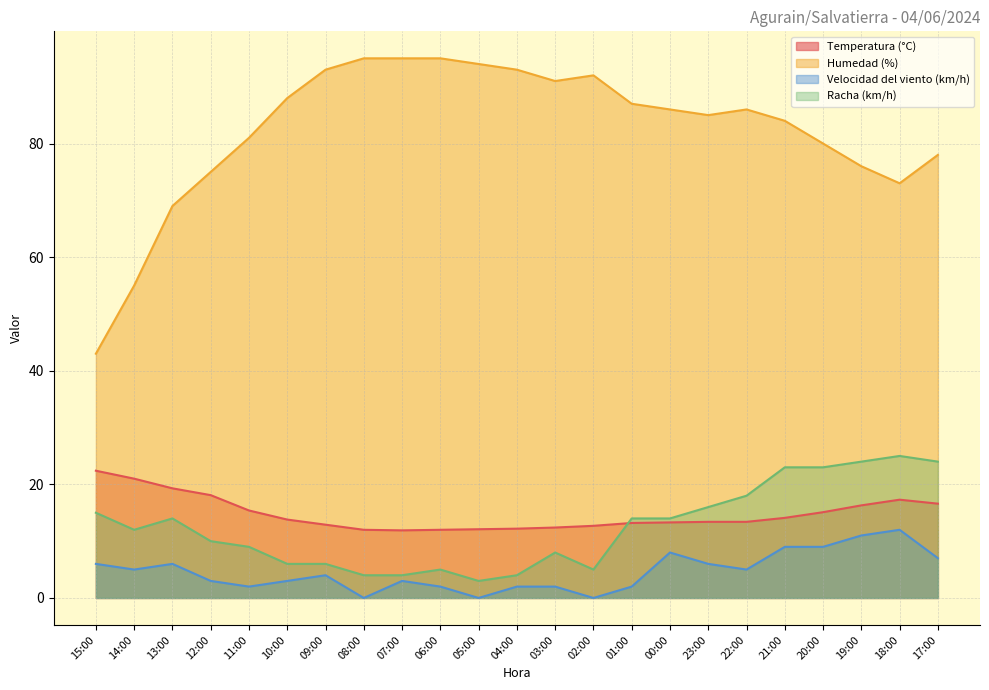

How many lines are shown in the chart?

4